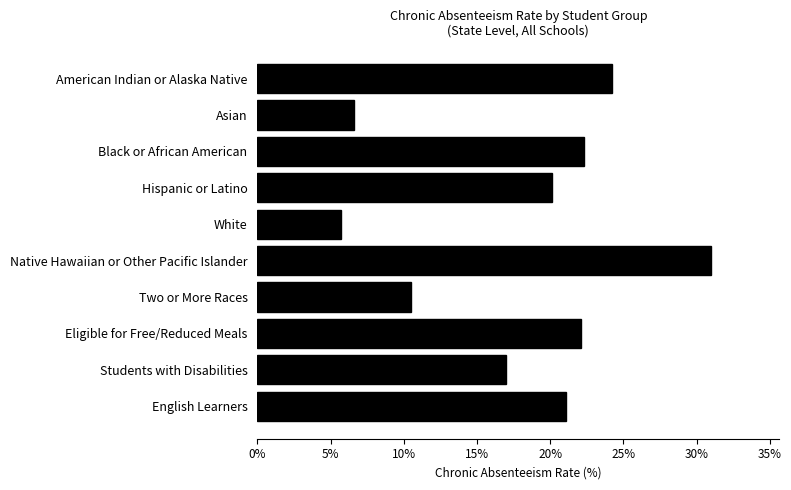

What is the difference between the maximum and second lowest values?

24.4